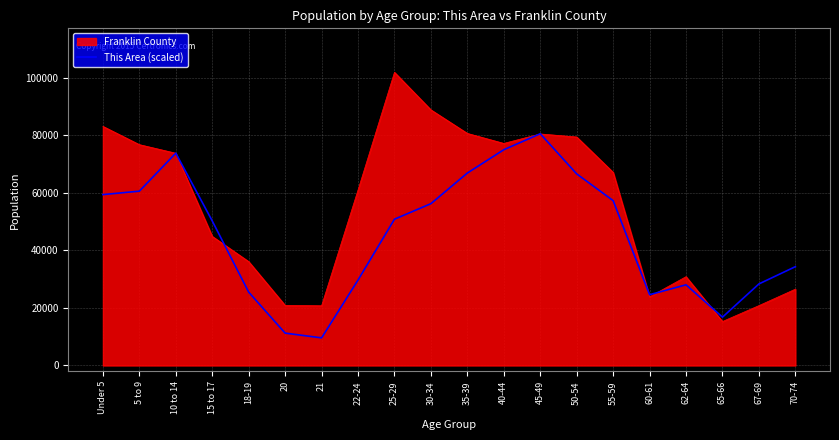

How many lines are shown in the chart?

2